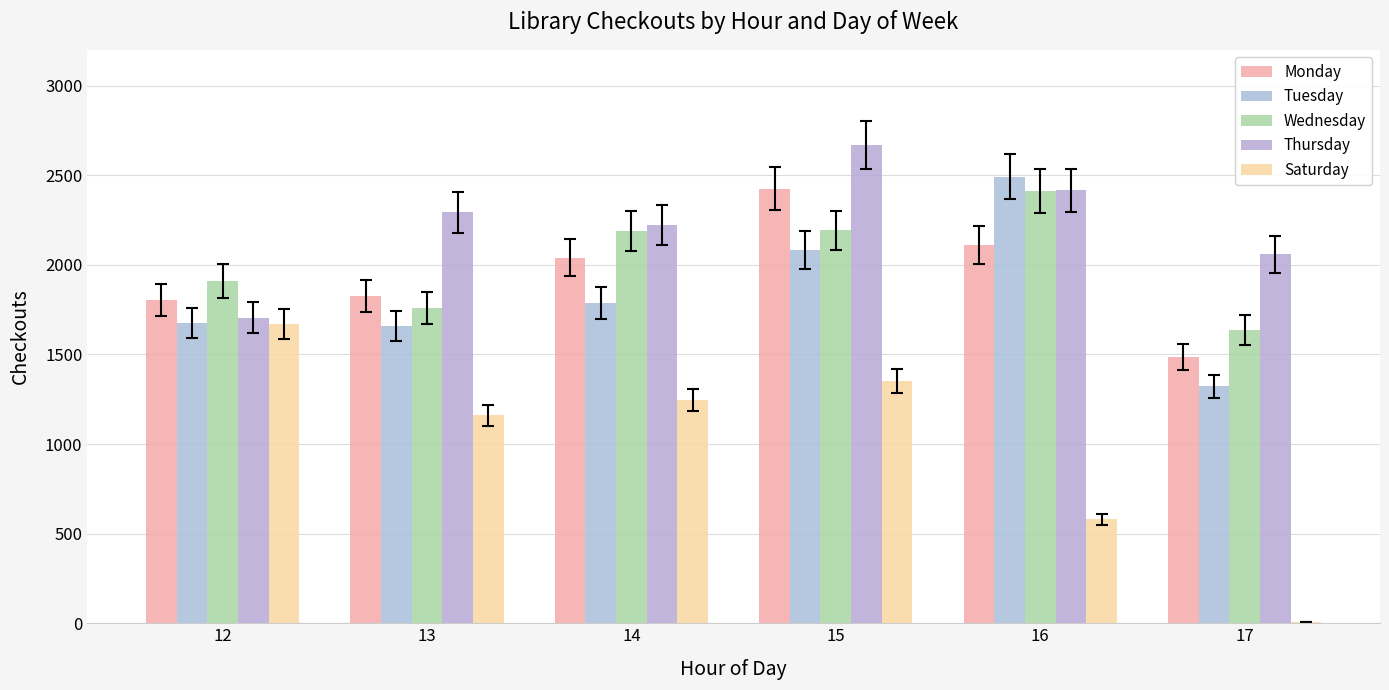

What is the smallest value displayed?

5